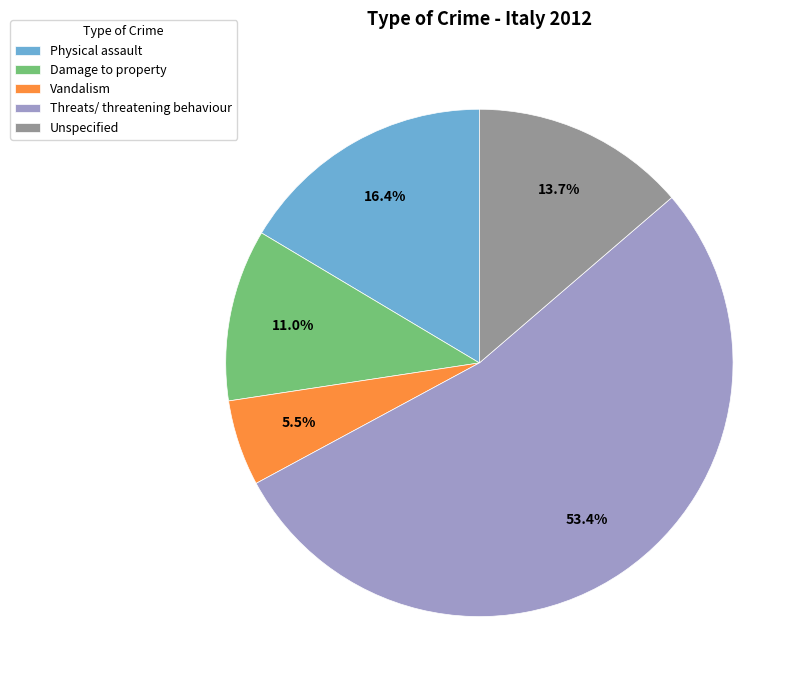

To the nearest percent, what is the average slice percentage?

20%